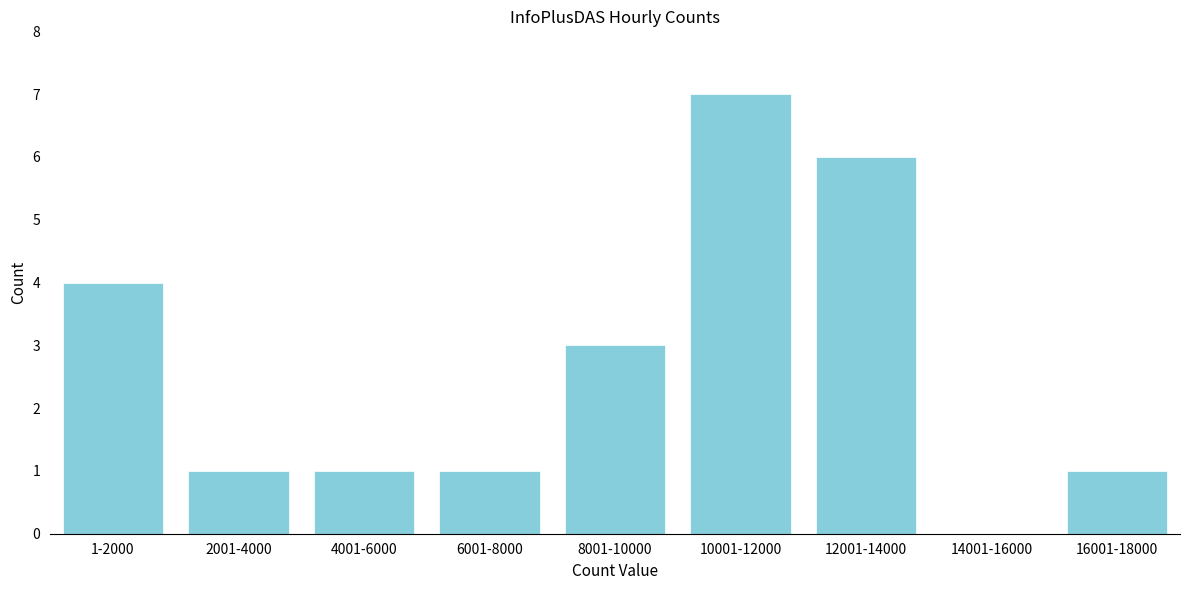

Reading left to right, transcribe all the data shown in this chart.

1-2000=4	2001-4000=1	4001-6000=1	6001-8000=1	8001-10000=3	10001-12000=7	12001-14000=6	14001-16000=0	16001-18000=1